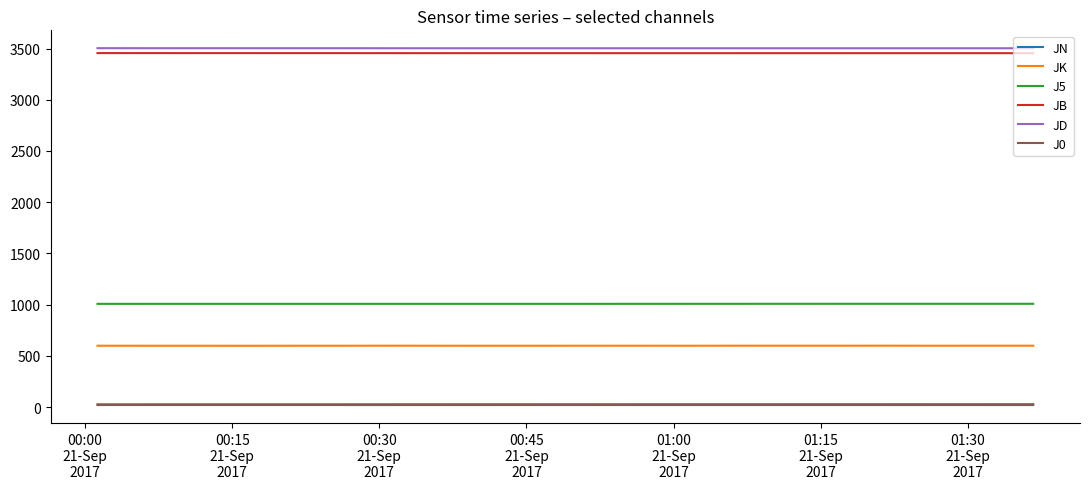

In JD, how many points are higher than both neighbors (excluding endpoints)?

2